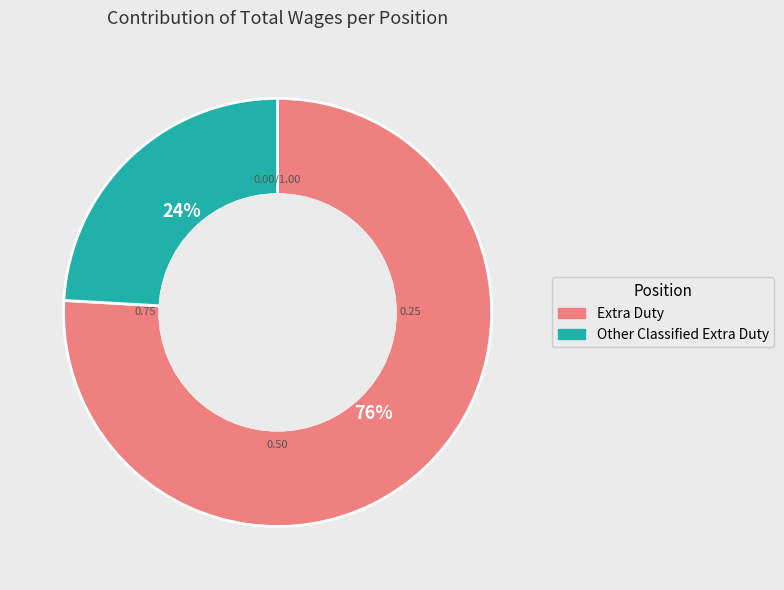

The Extra Duty slice represents 76% of the pie. True or false?

True